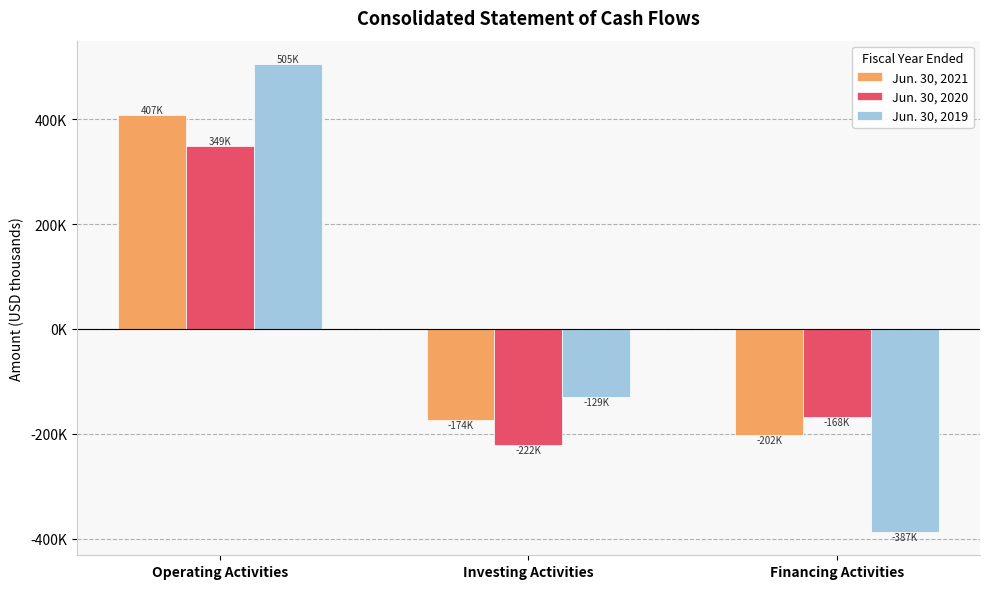

Are the bars horizontal?

No